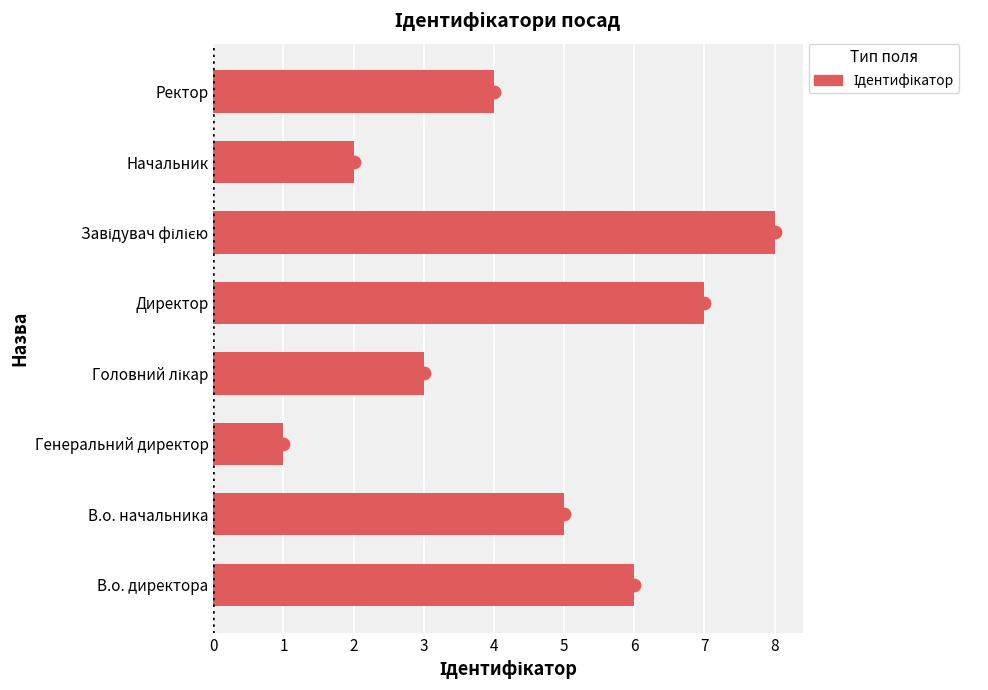

Which has a higher value, В.о. директора or Директор?

Директор